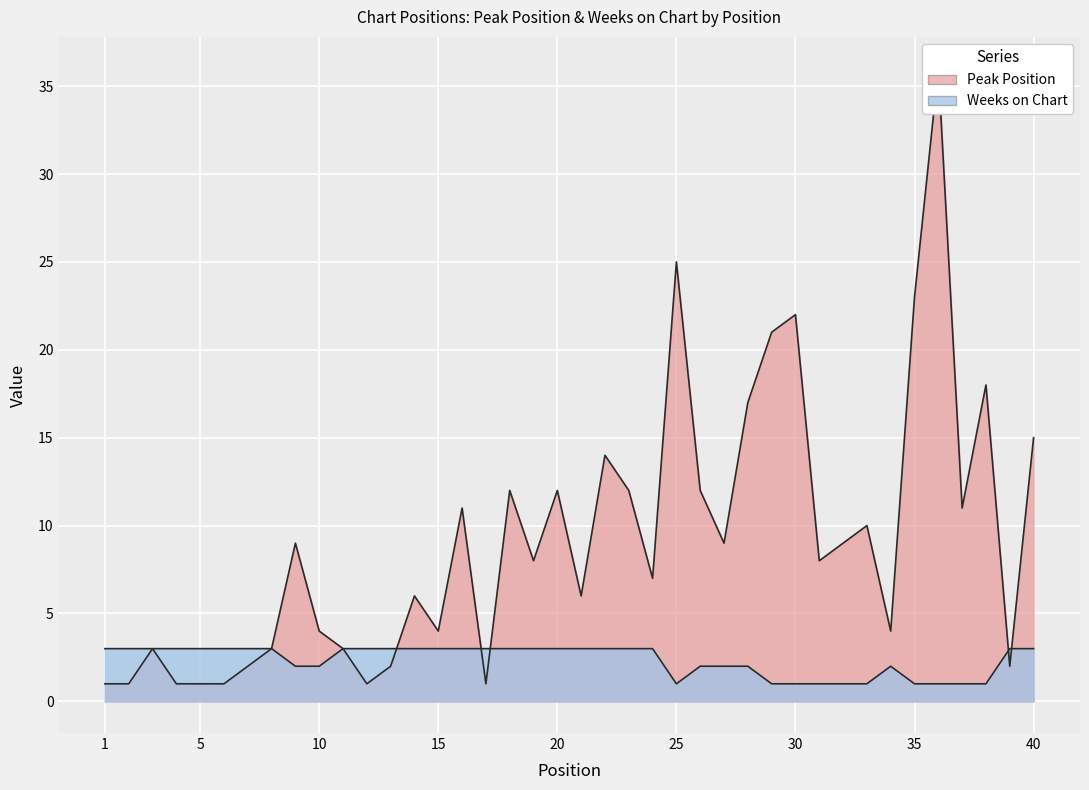

At which label does Peak Position first exceed 8?

9